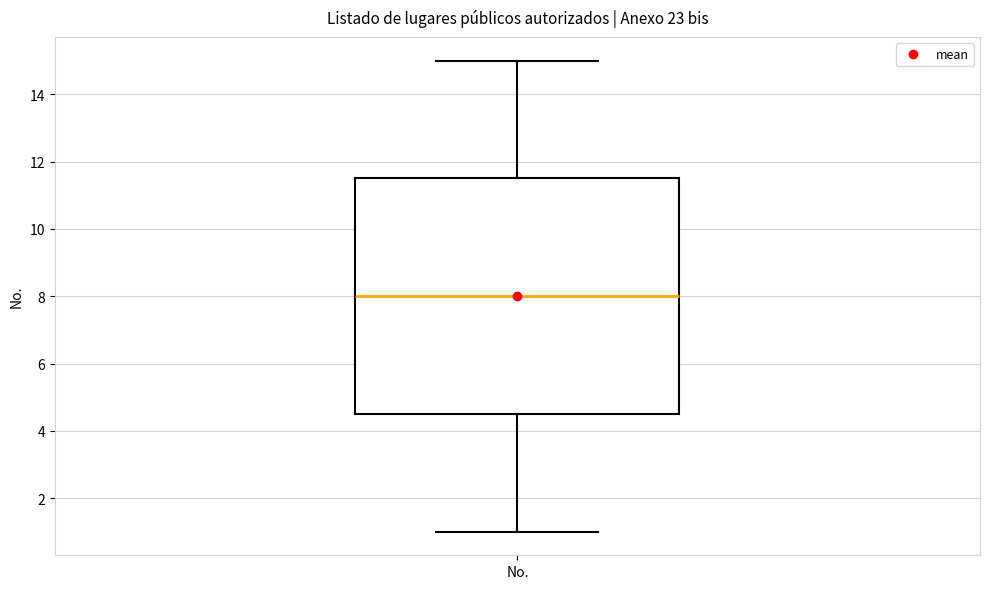

Read this box plot against the y-axis: the position of the median line, the range covered by the box, and the ends of both whiskers. The values are not printed on the chart, so give them approximately, as read against the axis.

median 8.0, box 4.6 to 11.6, whiskers 1.0 to 15.0